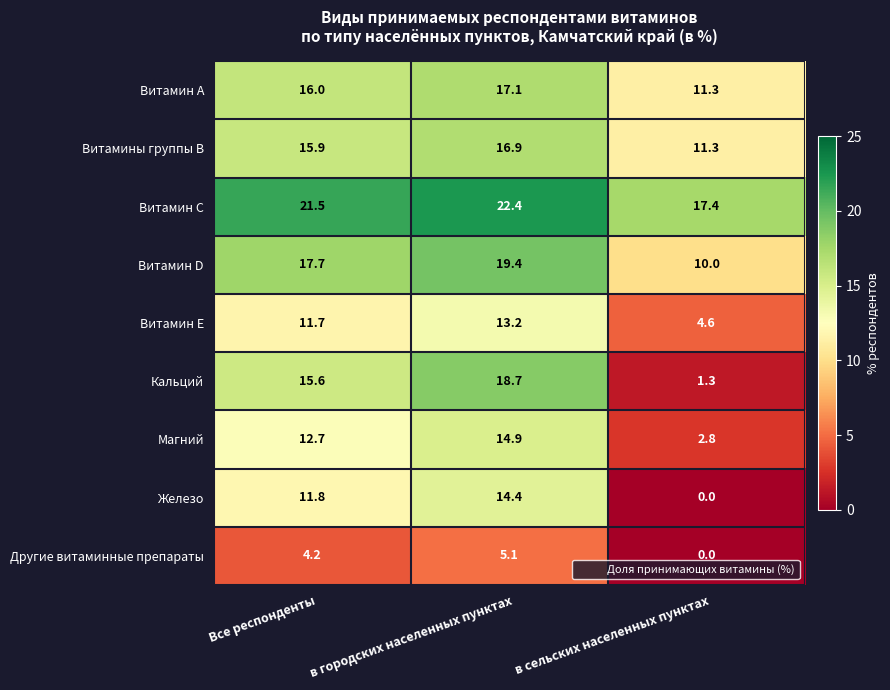

Reading left to right, transcribe all the data shown in this chart.

Витамин А: 16.0	17.1	11.3
Витамины группы В: 15.9	16.9	11.3
Витамин С: 21.5	22.4	17.4
Витамин D: 17.7	19.4	10.0
Витамин Е: 11.7	13.2	4.6
Кальций: 15.6	18.7	1.3
Магний: 12.7	14.9	2.8
Железо: 11.8	14.4	0.0
Другие витаминные препараты: 4.2	5.1	0.0